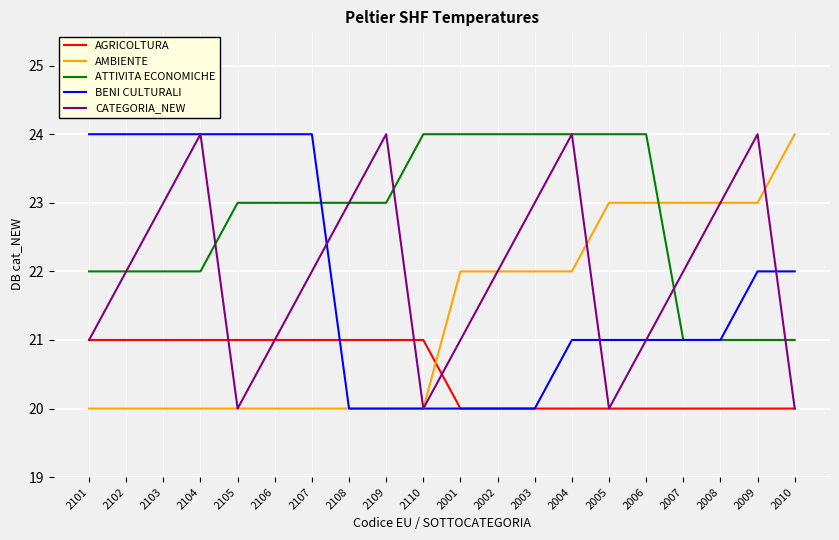

What position from the left is 2007?

17